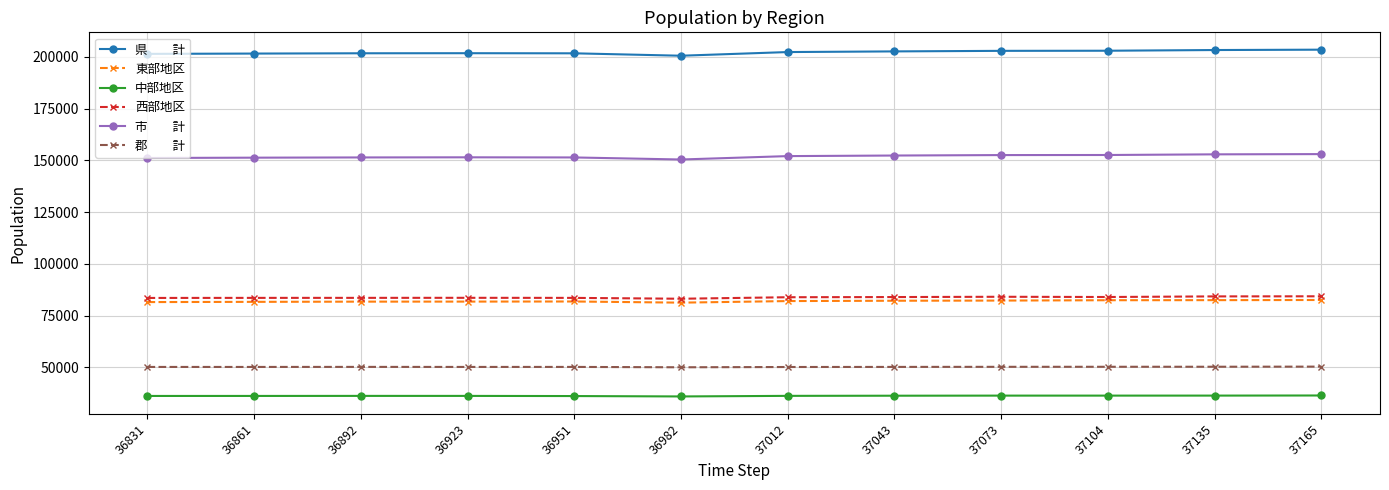

What is the smallest value displayed?

36016